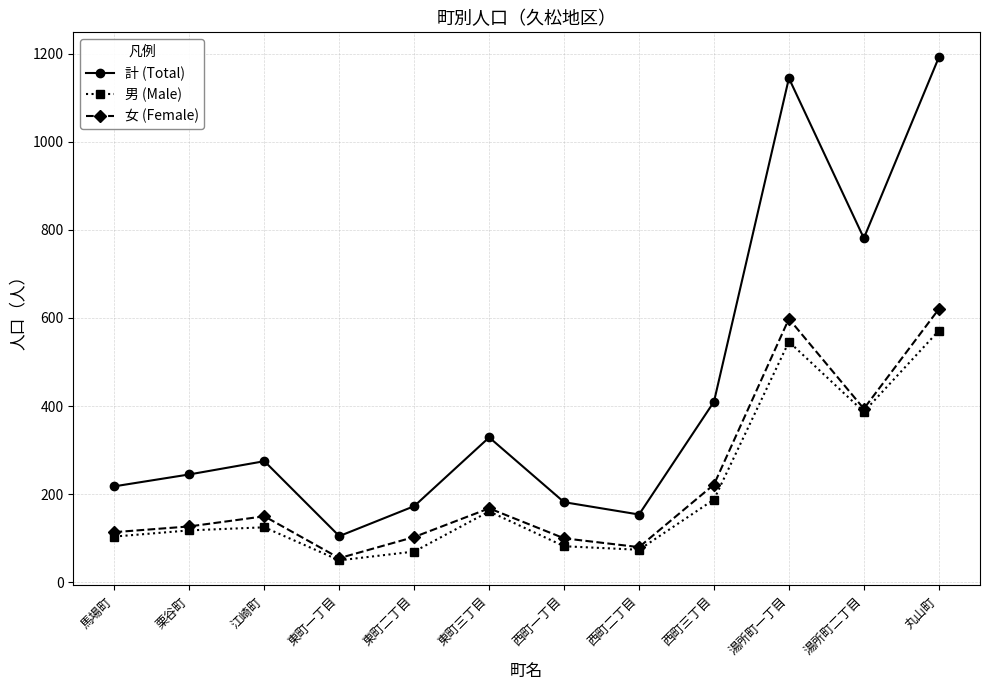

Does the chart display data point markers on the line(s)?

Yes